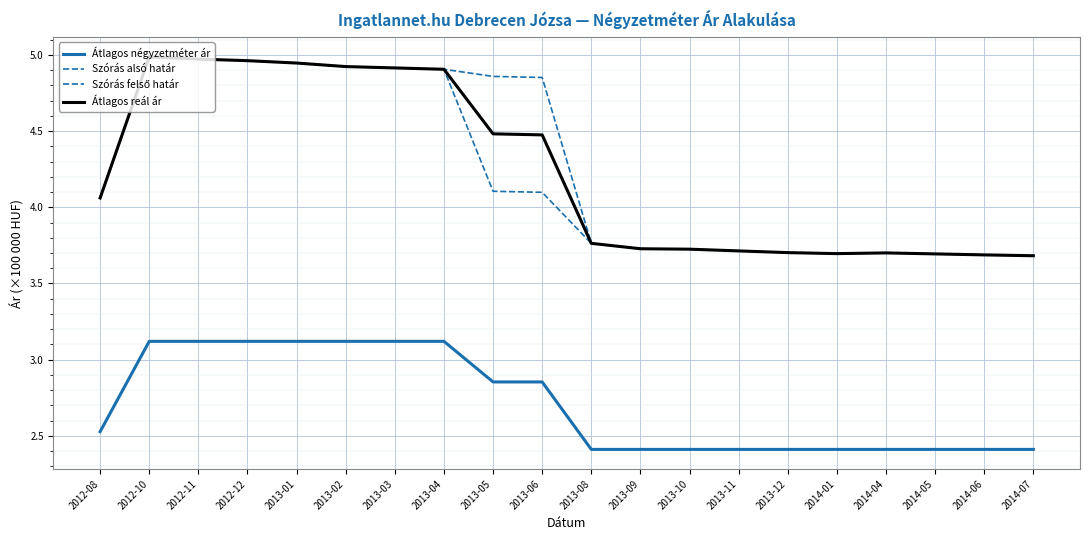

Does the chart display data point markers on the line(s)?

No